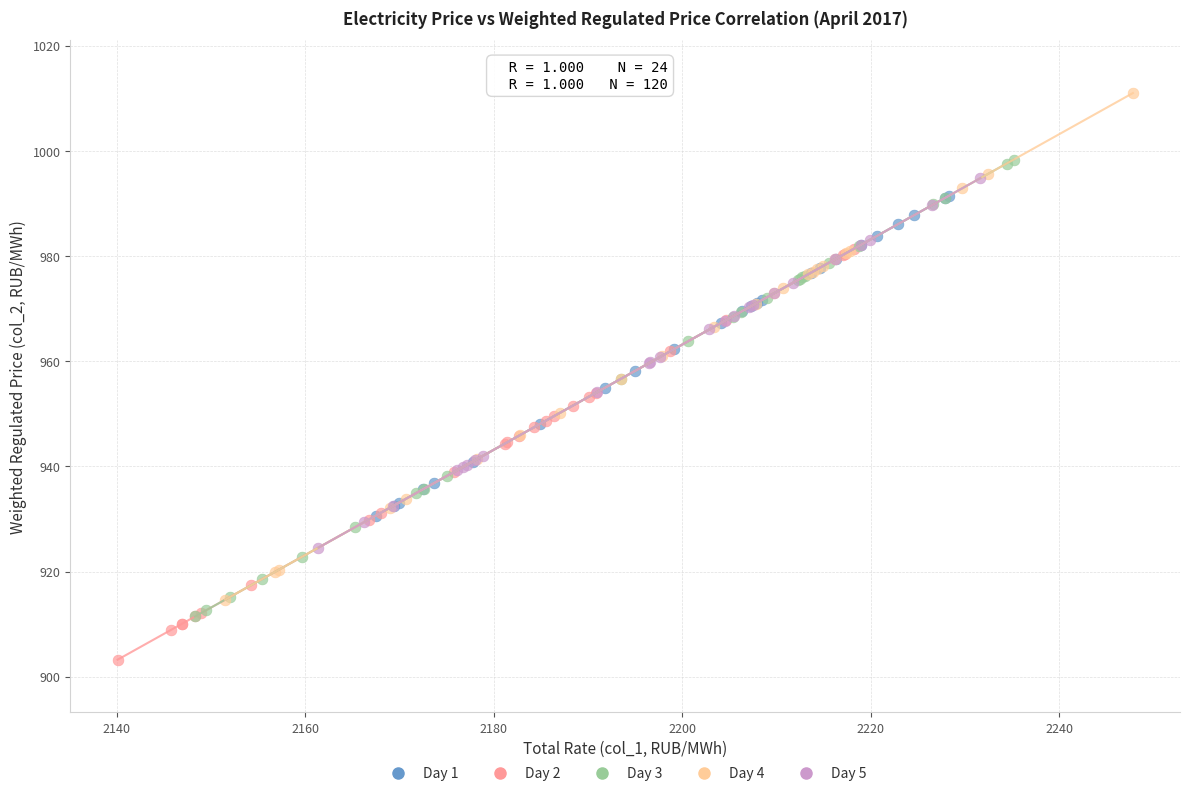

Which series reaches the minimum Y coordinate?

Day 2